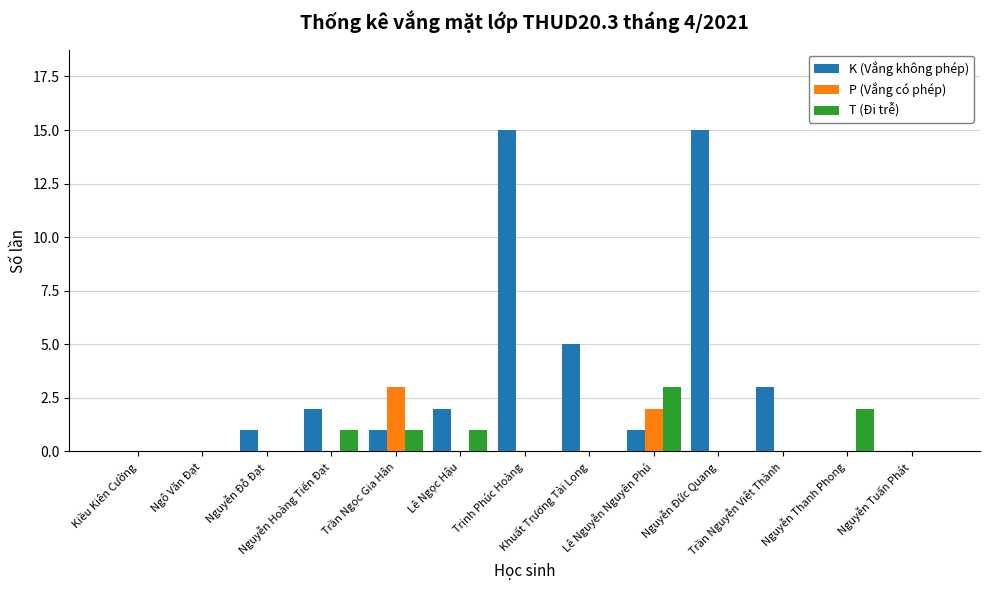

The T (Đi trễ) series shows 5 at Lê Nguyễn Nguyên Phú. True or false?

False